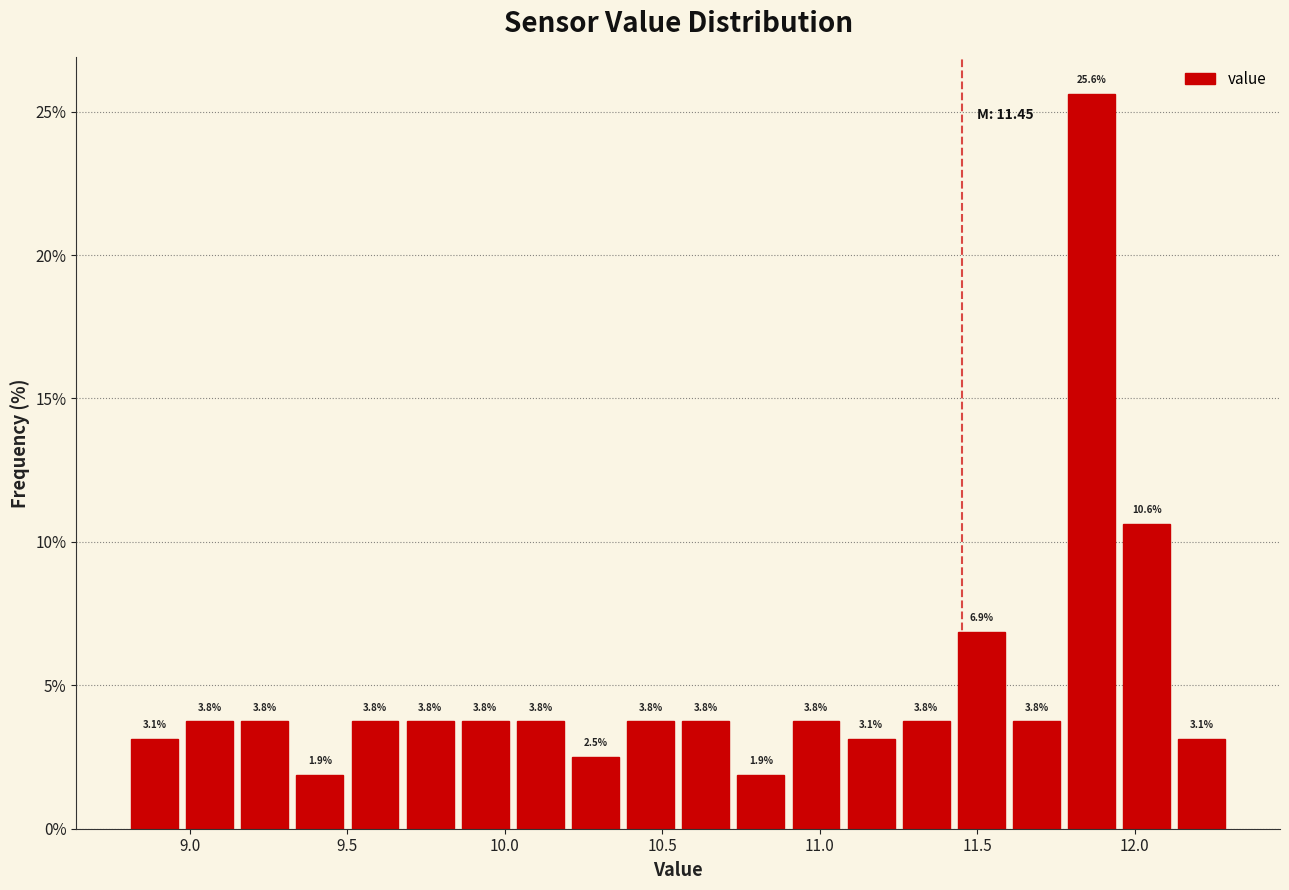

Around what value on the x-axis is the tallest bar? Give the approximate position of its centre, as read against the axis.

11.85